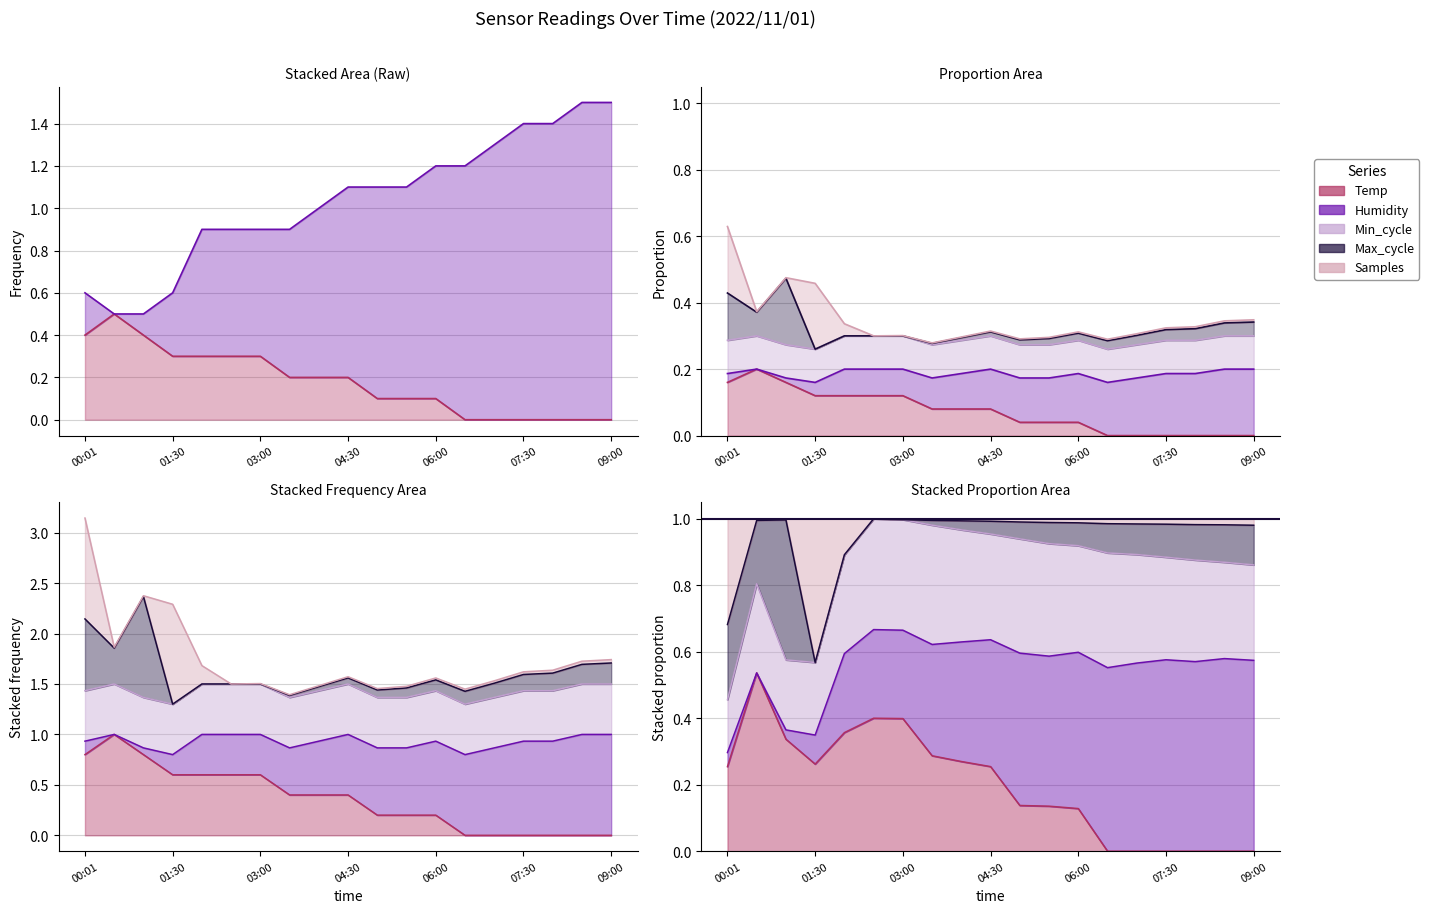

What position from the left is 06:00?

13